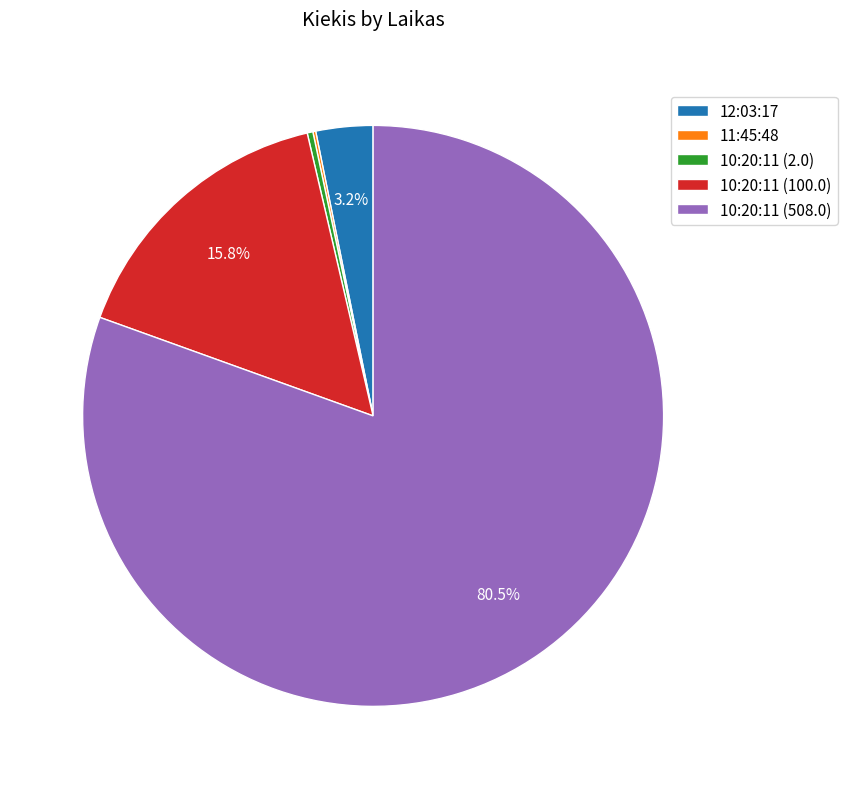

Between 10:20:11 (508.0) and 10:20:11 (2.0), which is larger?

10:20:11 (508.0)